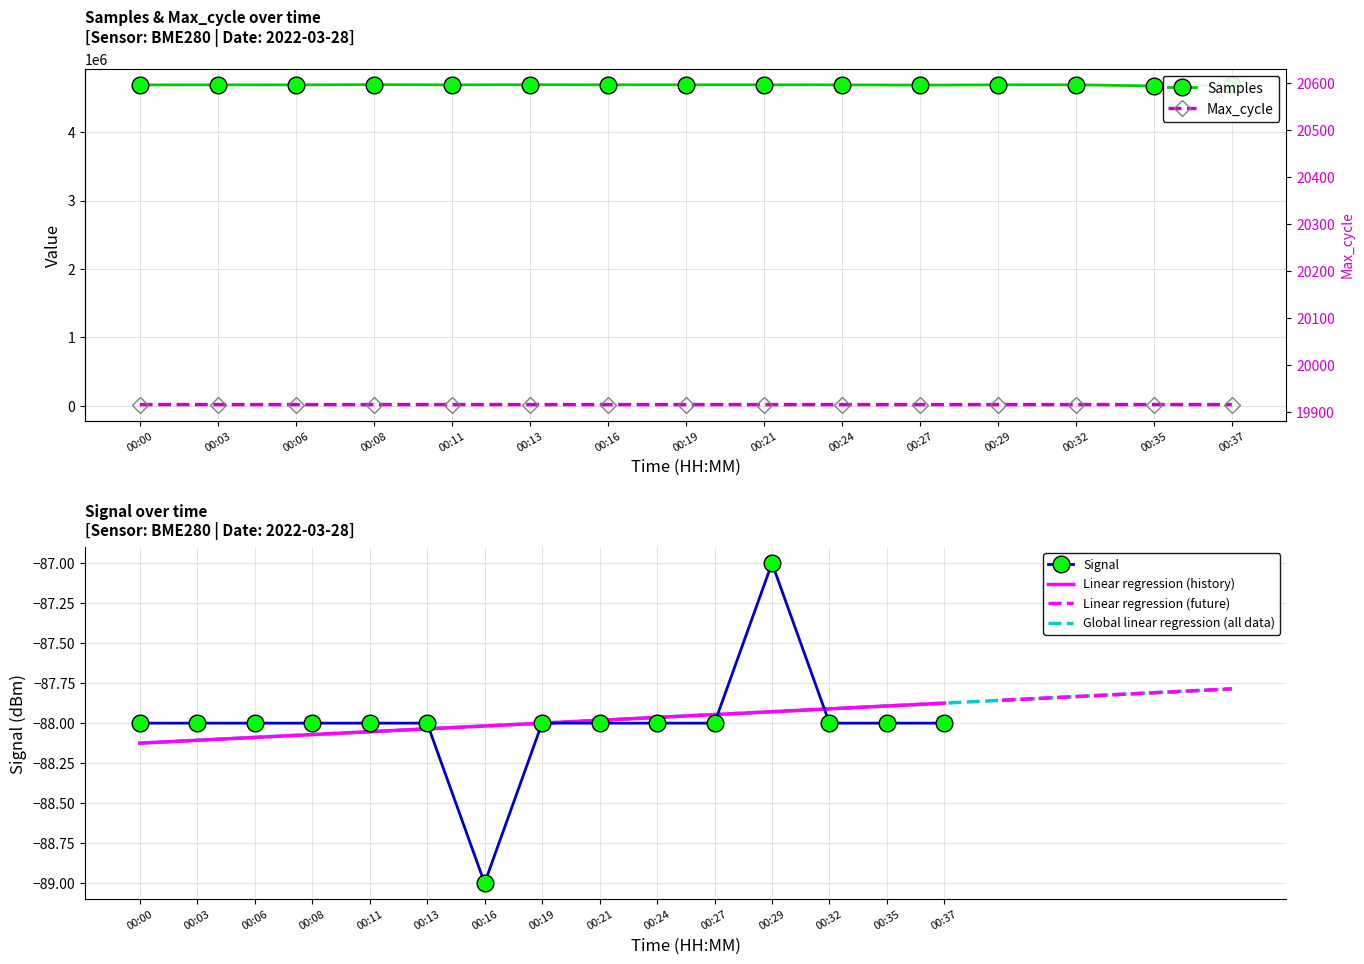

How many values in the Samples series exceed 4689229?

7